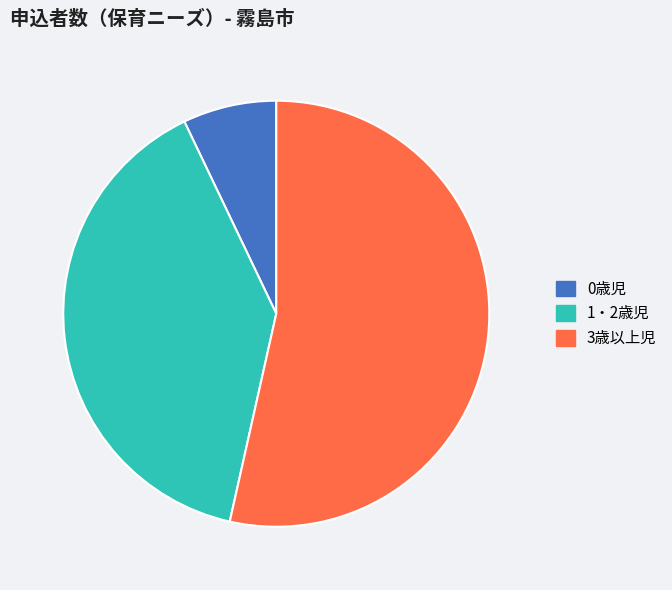

True or false: 0歳児 accounts for 1% of the total.

False